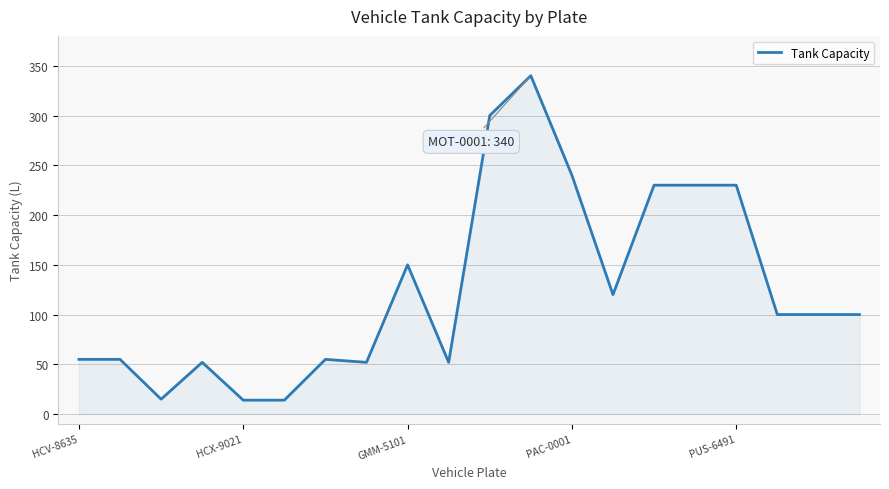

How many lines are shown in the chart?

1